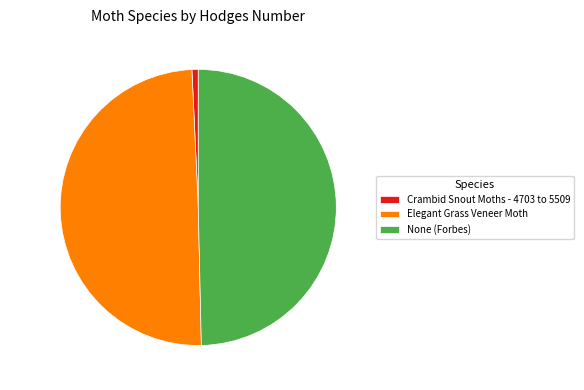

To the nearest percent, what is the difference between the largest and smallest slice percentages?

49%